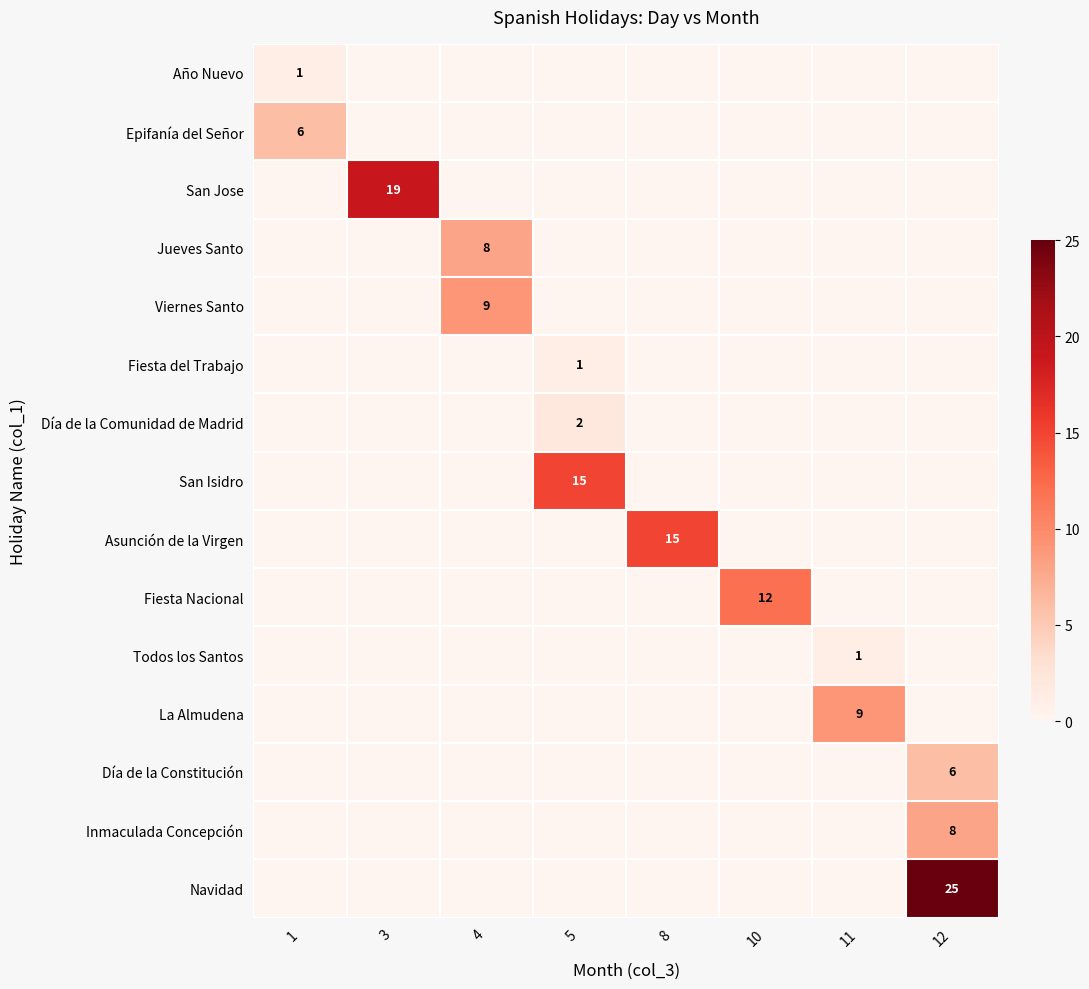

Which label corresponds to the smallest value in the chart?

3